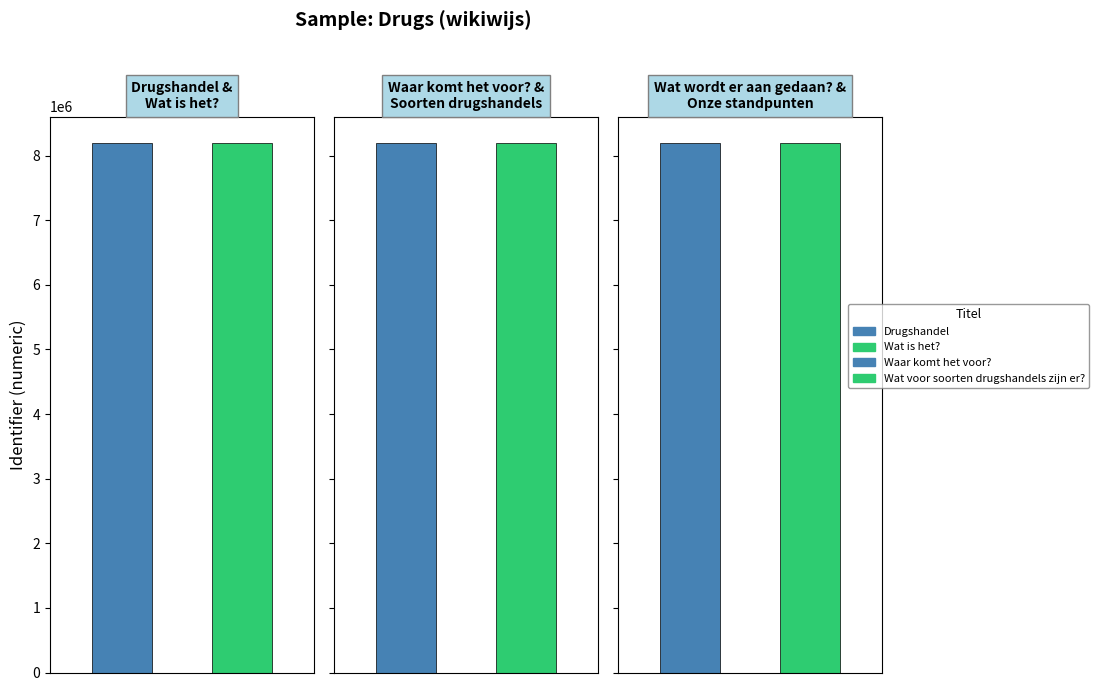

Where is the data nearest to the value 8192542?

Wat wordt er aan gedaan om drugshandel